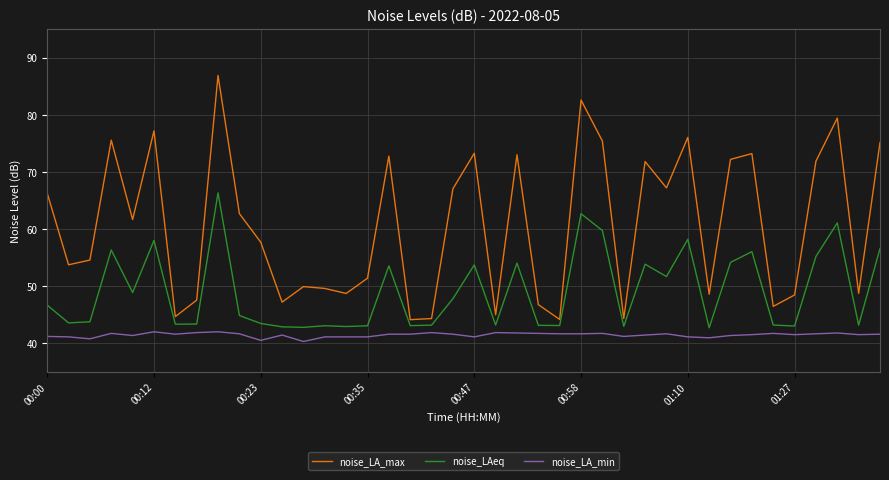

Is this an area chart (filled region under the line)?

No